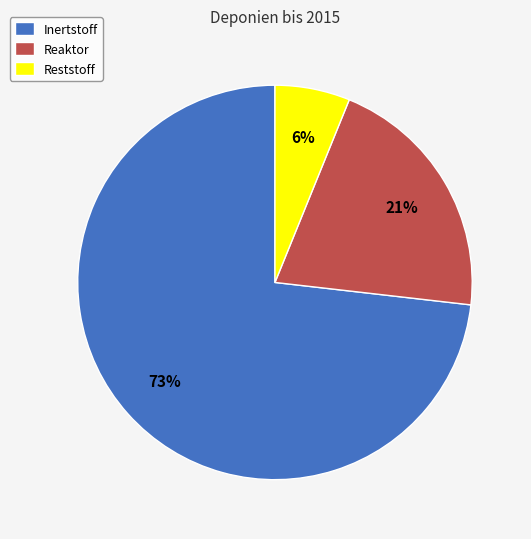

Rank the categories by value from highest to lowest.

Inertstoff, Reaktor, Reststoff